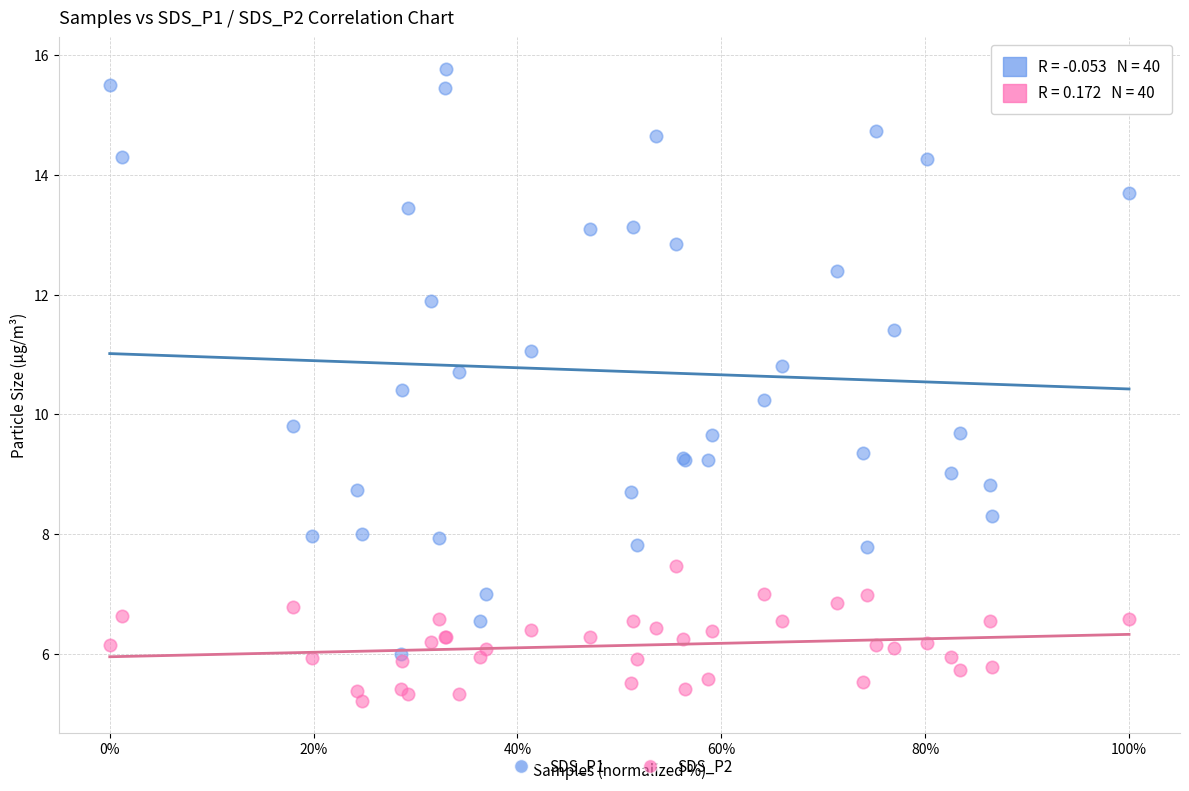

What is the X range (max minus min) for the scatter plot?

100.0